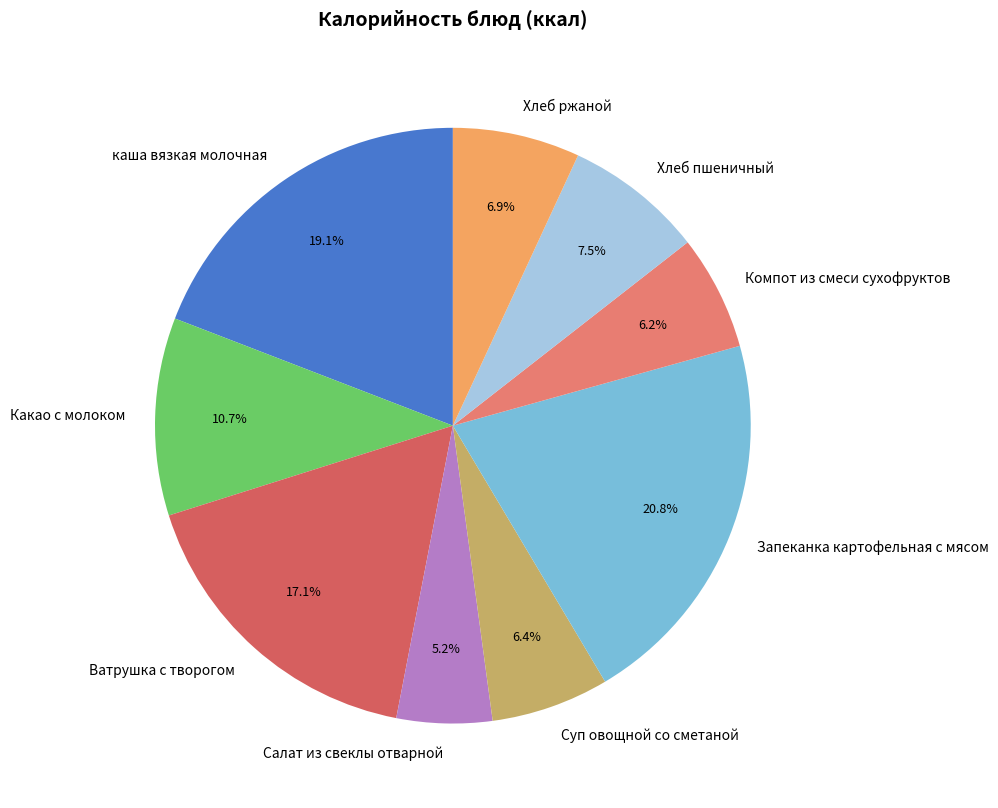

To the nearest percent, what percentage of the pie is Салат из свеклы отварной?

5%